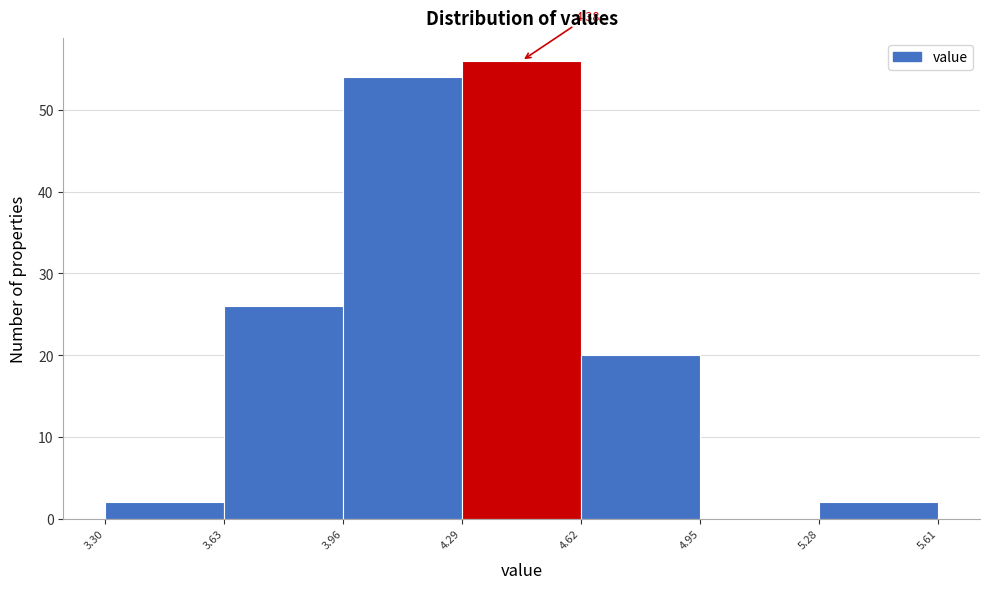

Over which range of the x-axis is the bar tallest?

4.29 to 4.62